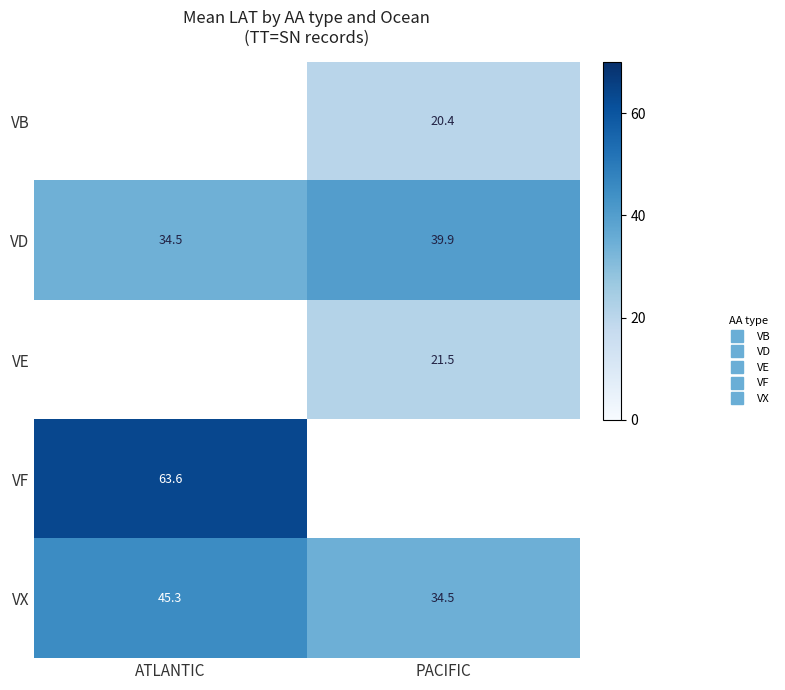

The value of VX at PACIFIC is 46.3. True or false?

False